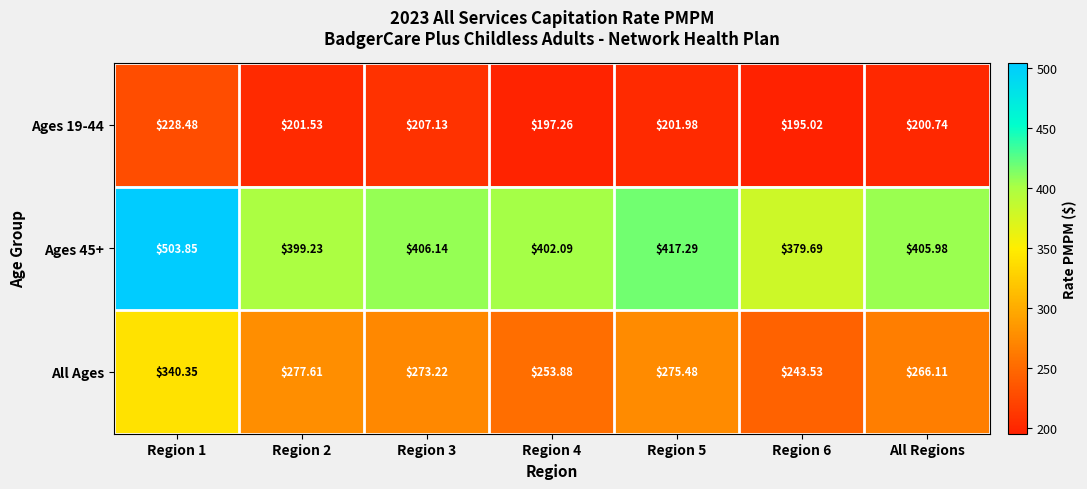

Rank the series by their average value, from lowest to highest.

Ages 19-44, All Ages, Ages 45+